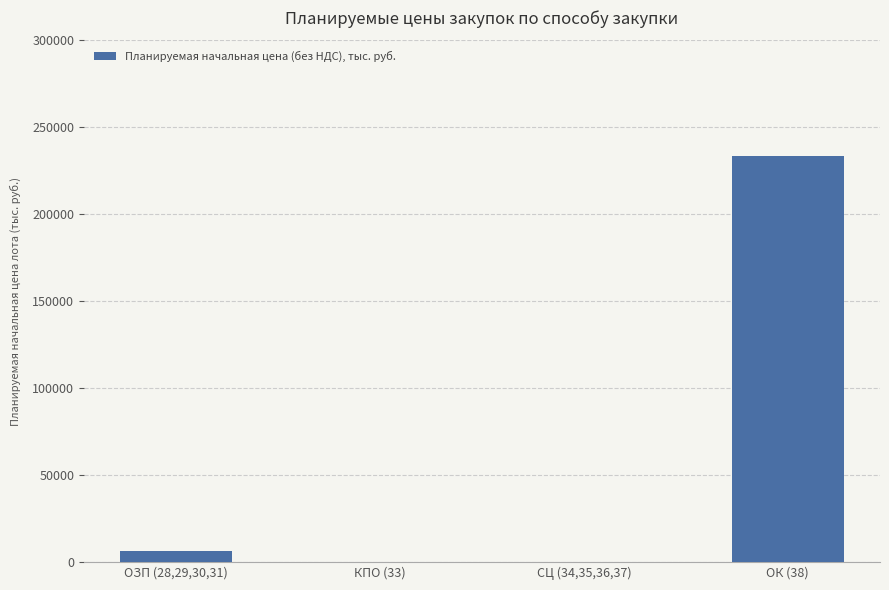

True or false: the data shows 6482.6 at ОЗП (28,29,30,31).

True